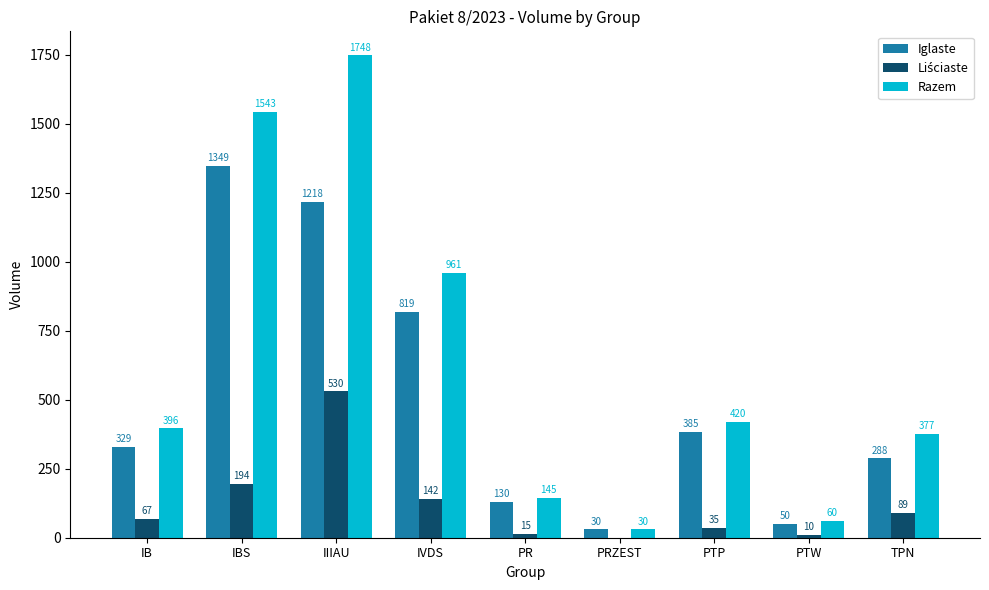

What is the maximum value shown in the chart?

1748